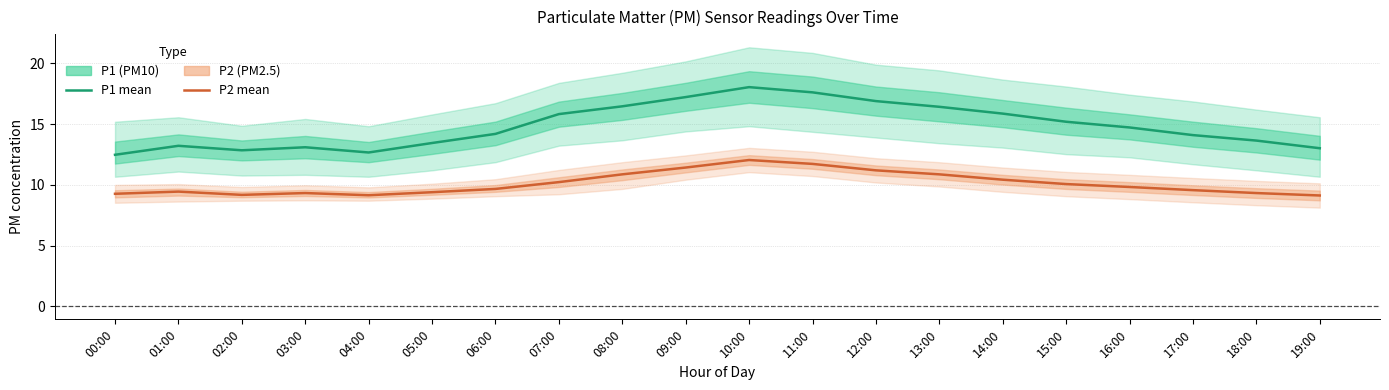

List the series in order of their peak value, highest first.

P1 (PM10) mean, P2 (PM2.5) mean